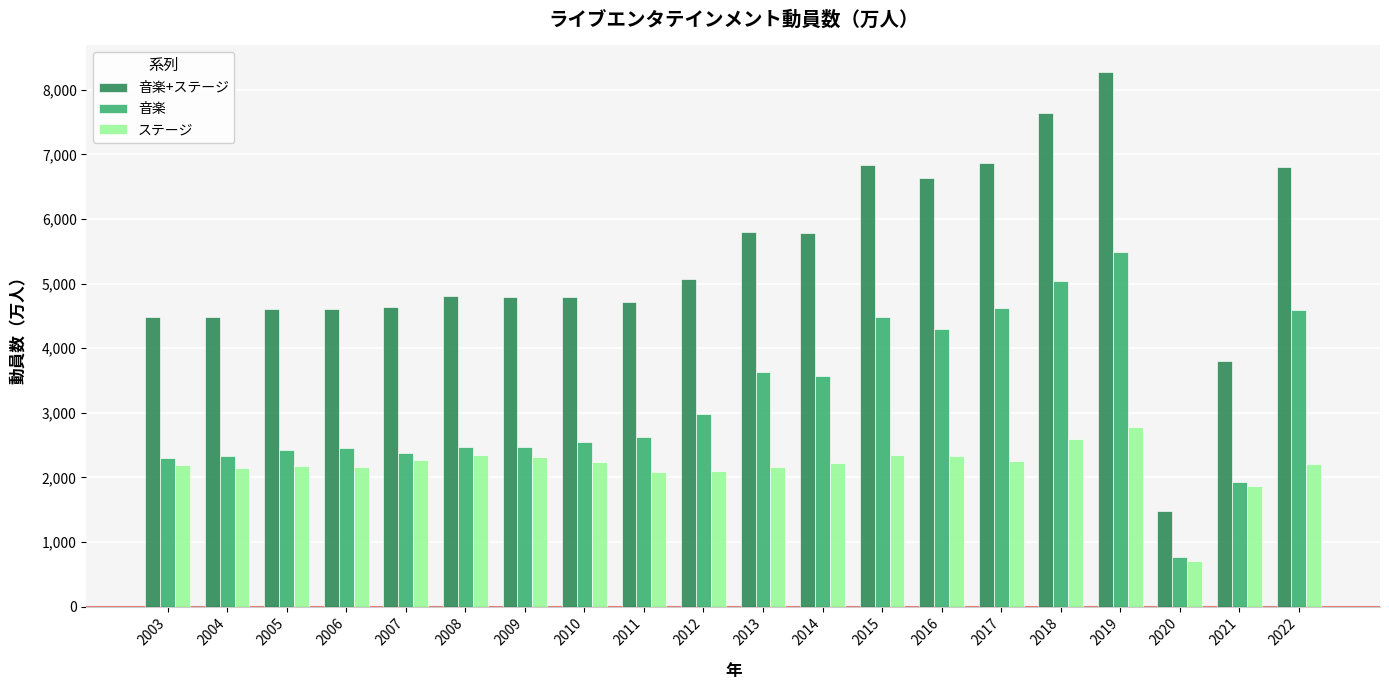

What is the total value across all series at 2013?

11600.1